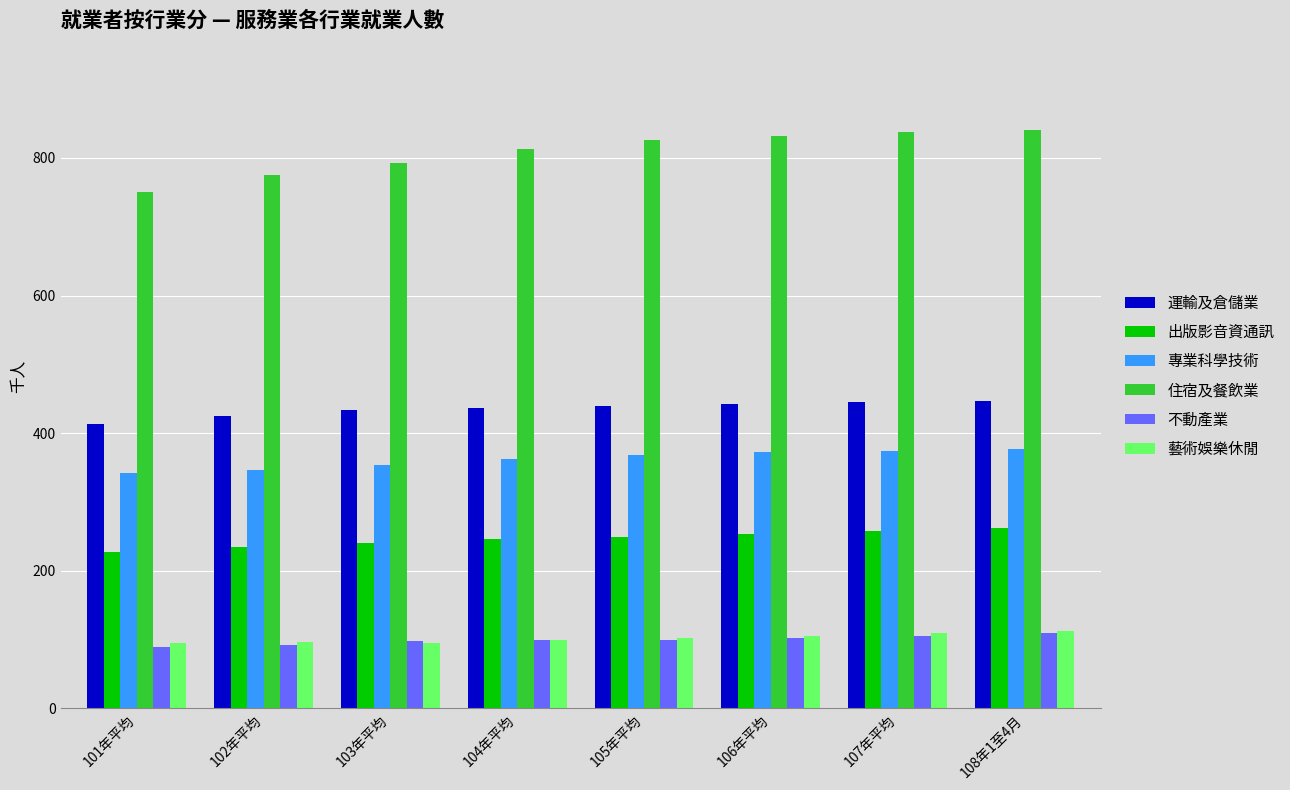

What is the sum of all 不動產業 values?

798